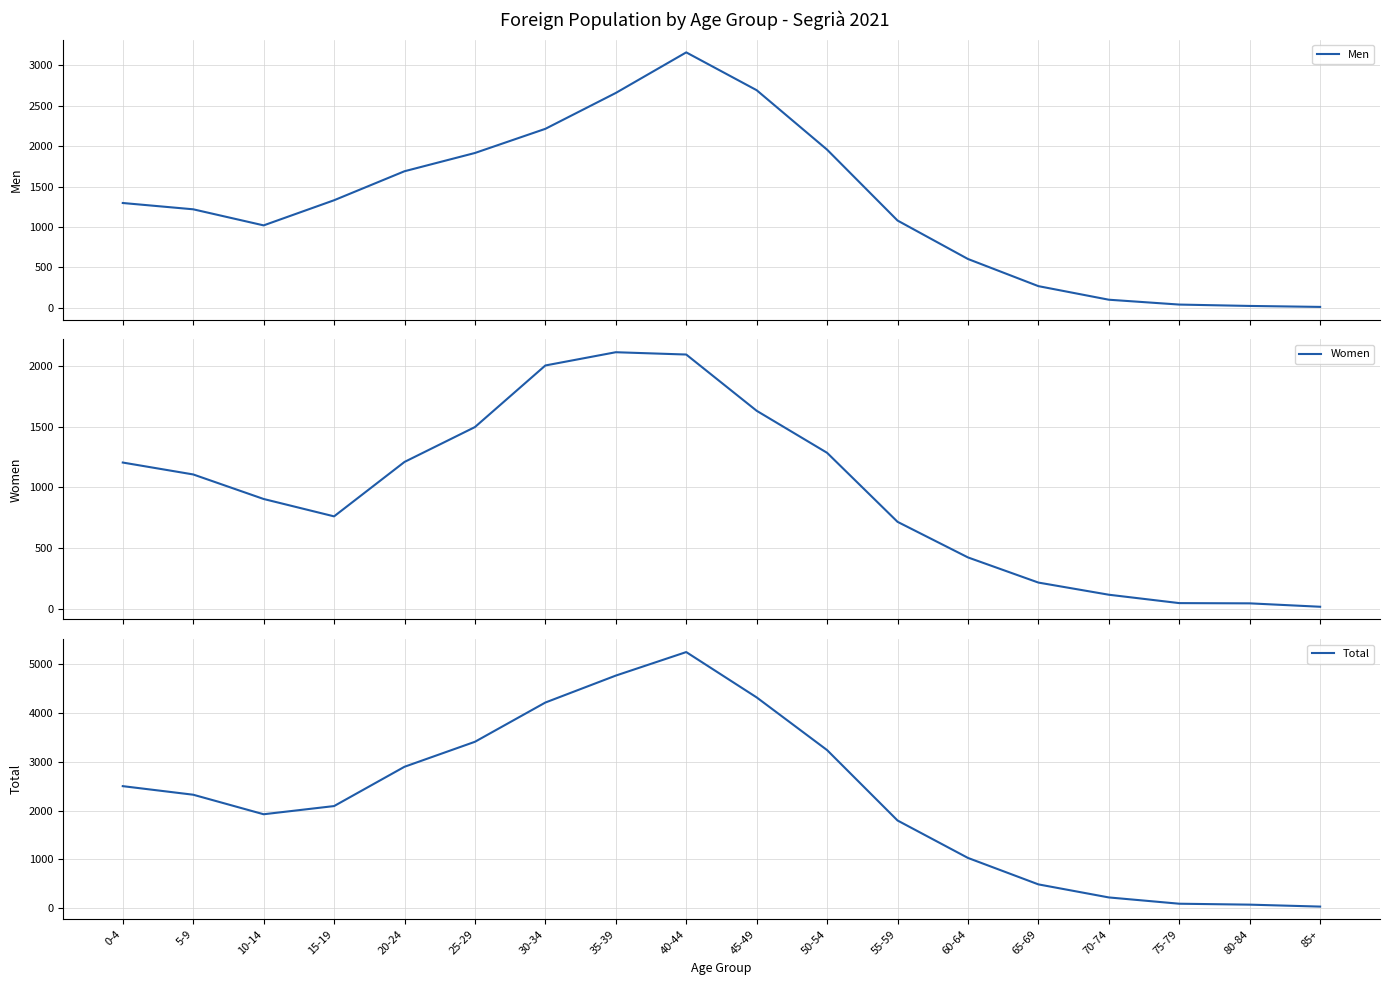

Rank the series by their maximum value, from lowest to highest.

Women, Men, Total